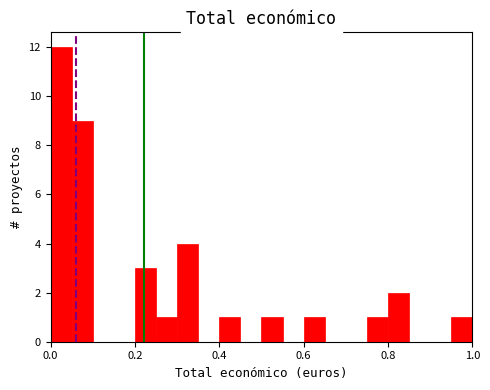

Read against the x-axis, roughly where is the centre of the tallest bar?

0.02